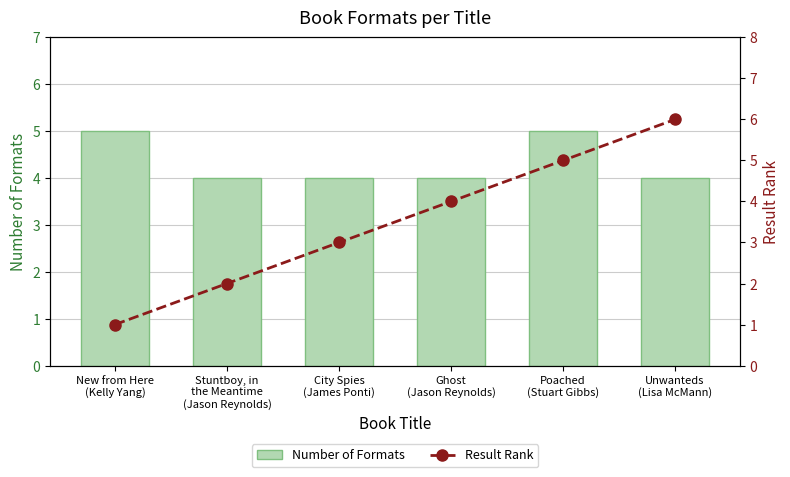

Which series has the largest total across all categories?

Number of Formats